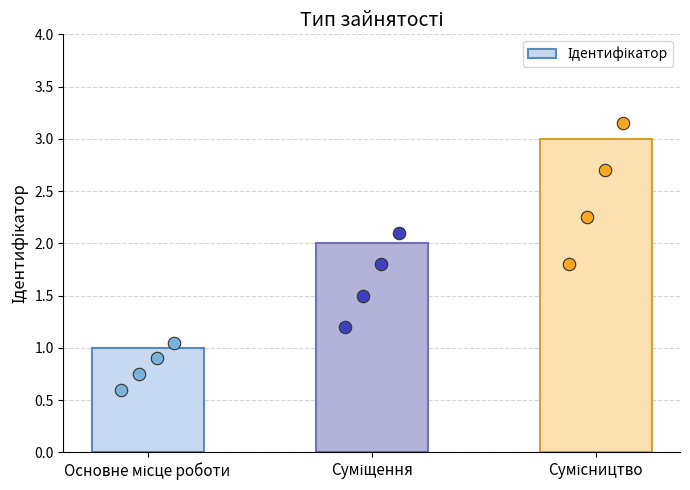

Between Суміщення and Сумісництво, which is larger?

Сумісництво